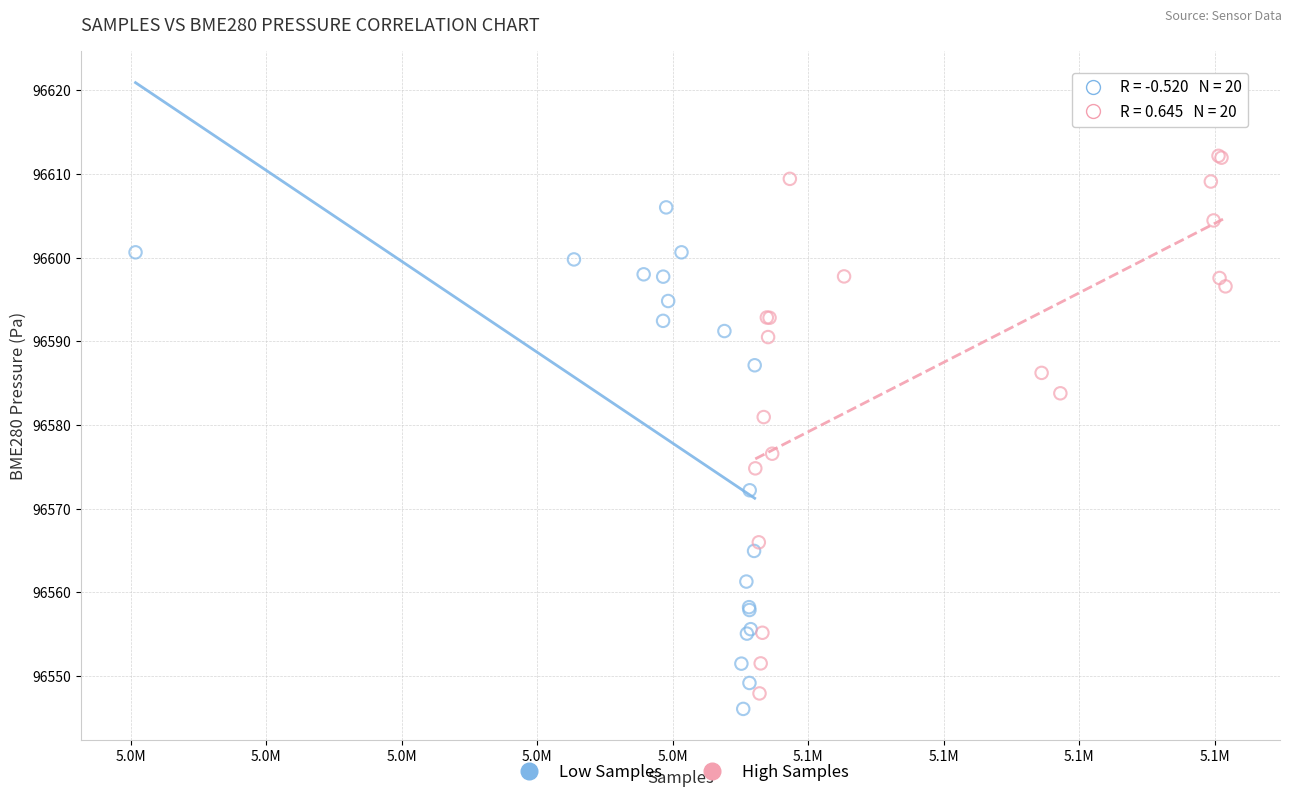

Which series has the largest Y range (max minus min)?

High Samples